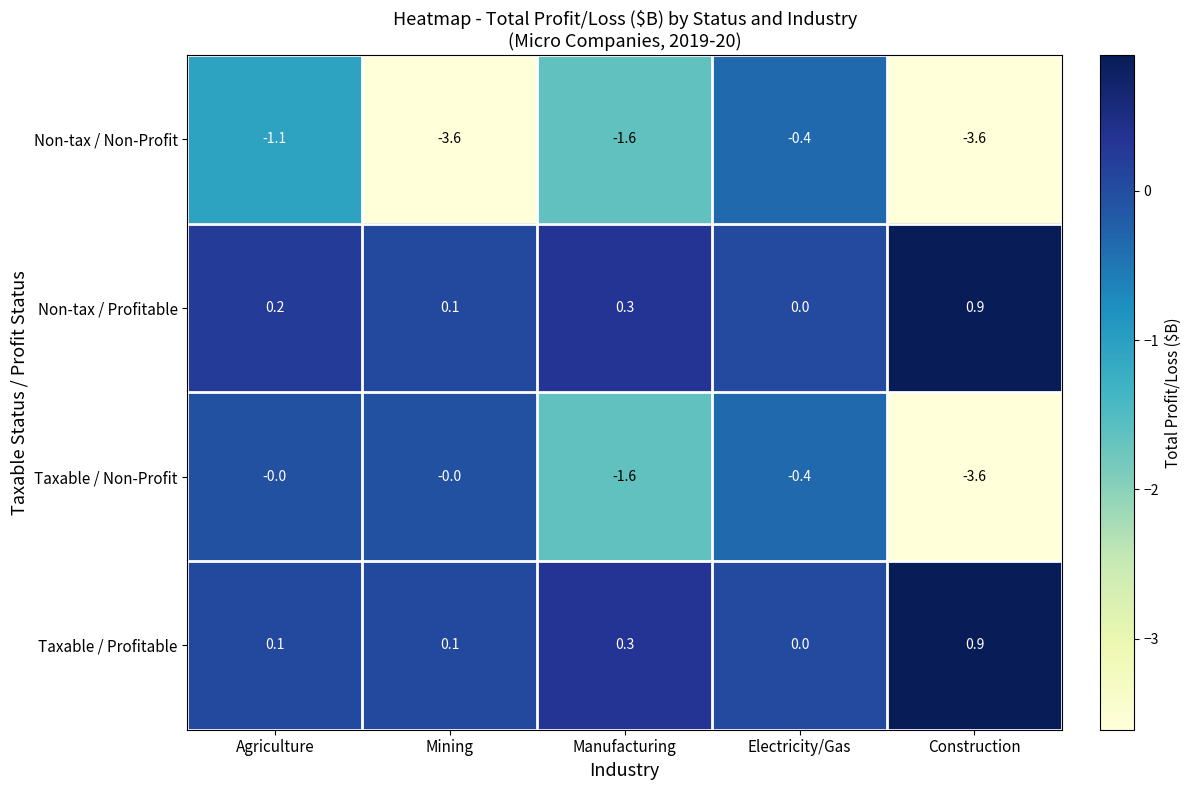

Is the value of Non-tax / Profitable at Manufacturing greater than the value of Non-tax / Non-Profit at Agriculture?

Yes